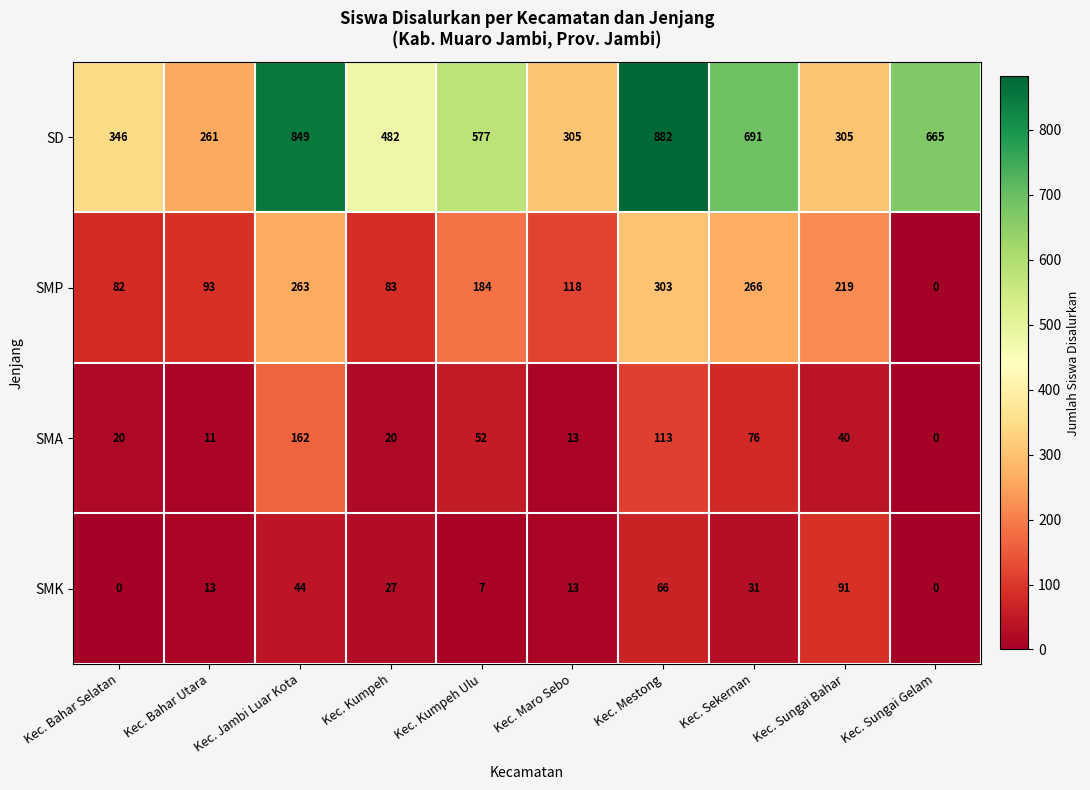

List the series in order of their peak value, highest first.

SD, SMP, SMA, SMK